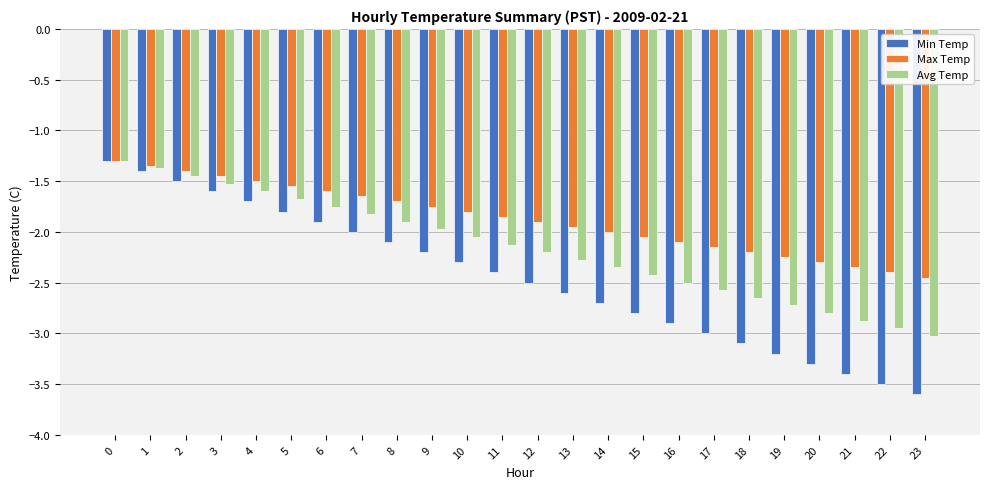

At 17, list the series in order from largest to smallest.

Max Temp, Avg Temp, Min Temp